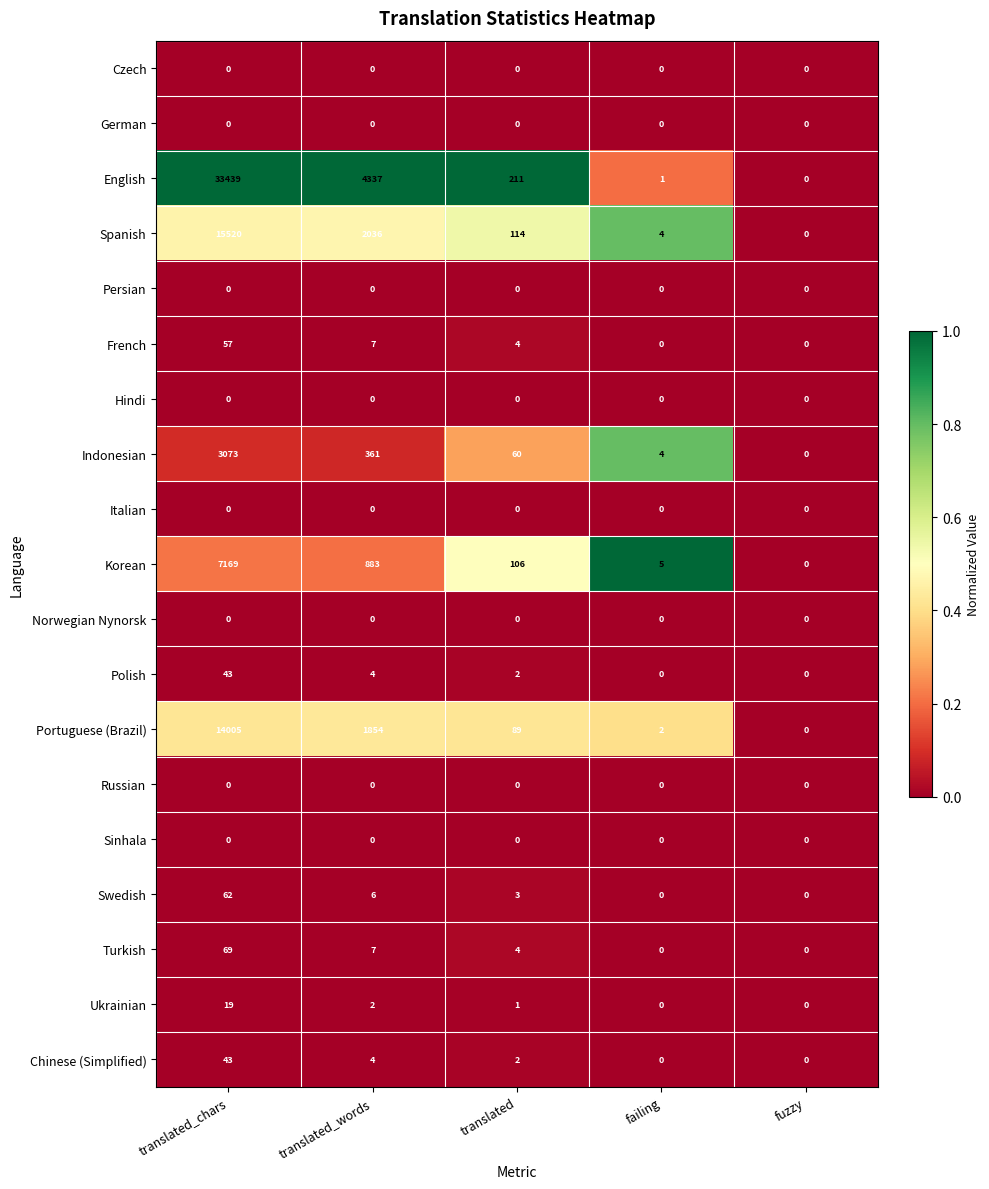

Which category has the highest value in the Ukrainian series?

translated_chars